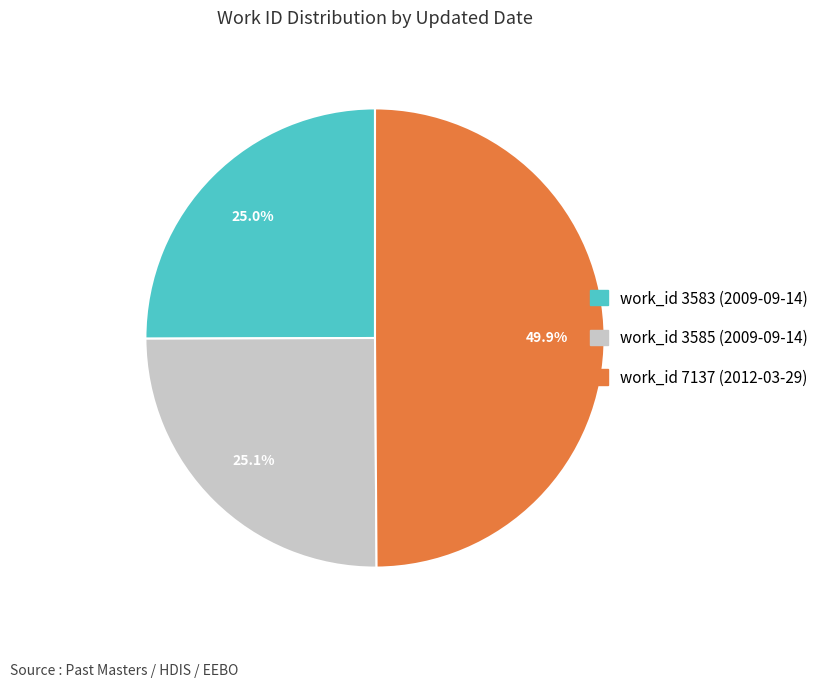

Which slice is the largest?

2012-03-29